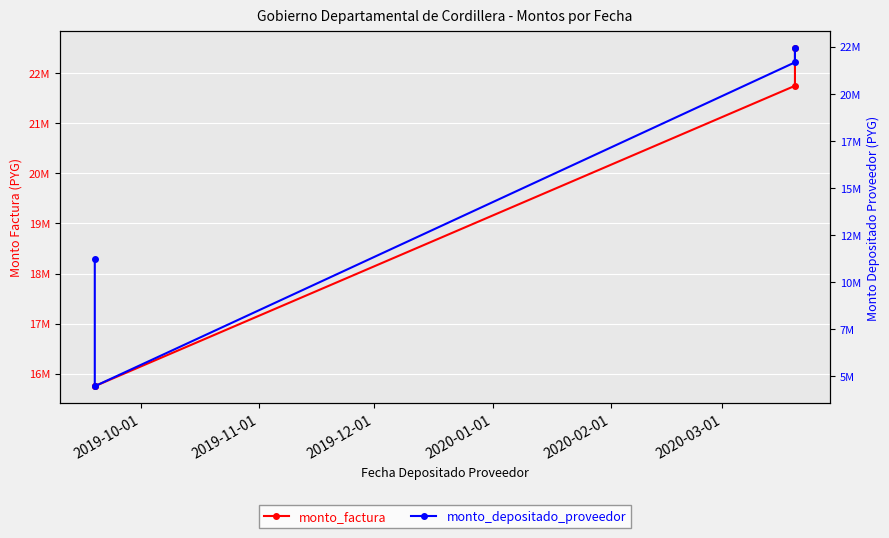

What is the smallest value displayed?

4483636